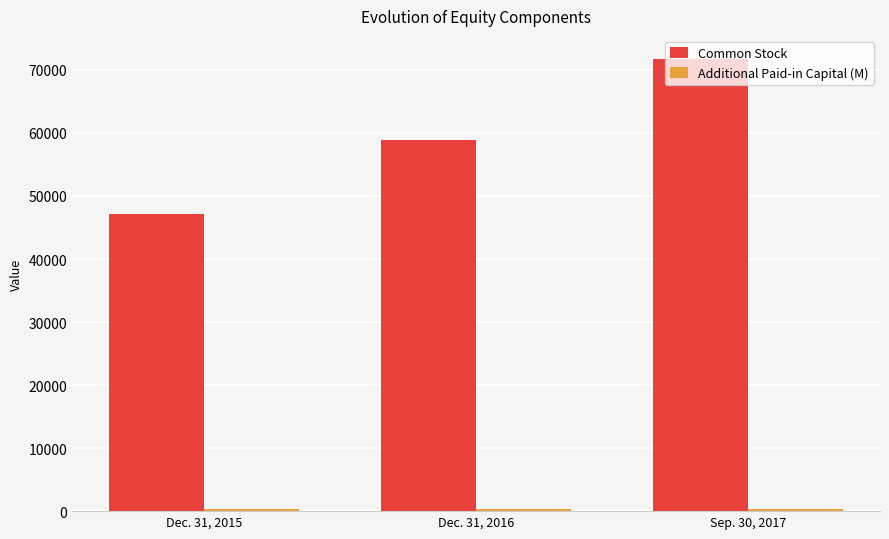

What is the sum of all Common Stock values?

177940.0